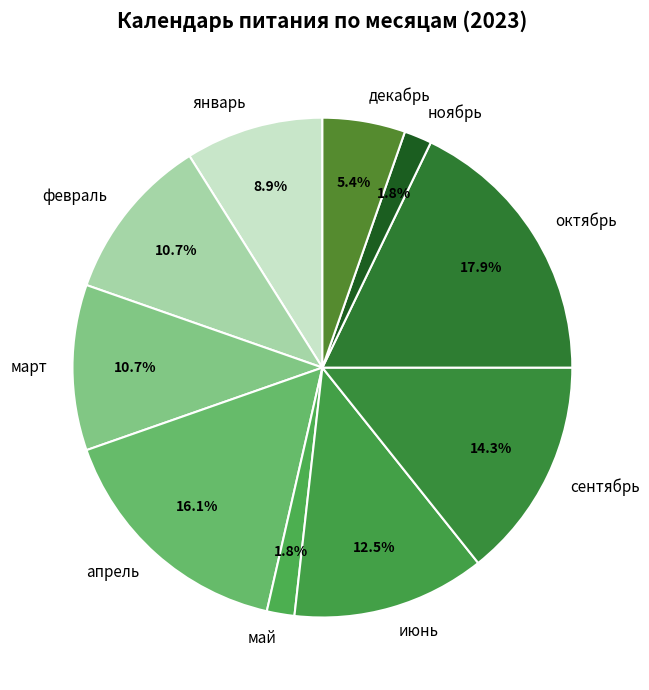

To the nearest percent, what portion does сентябрь represent?

14%